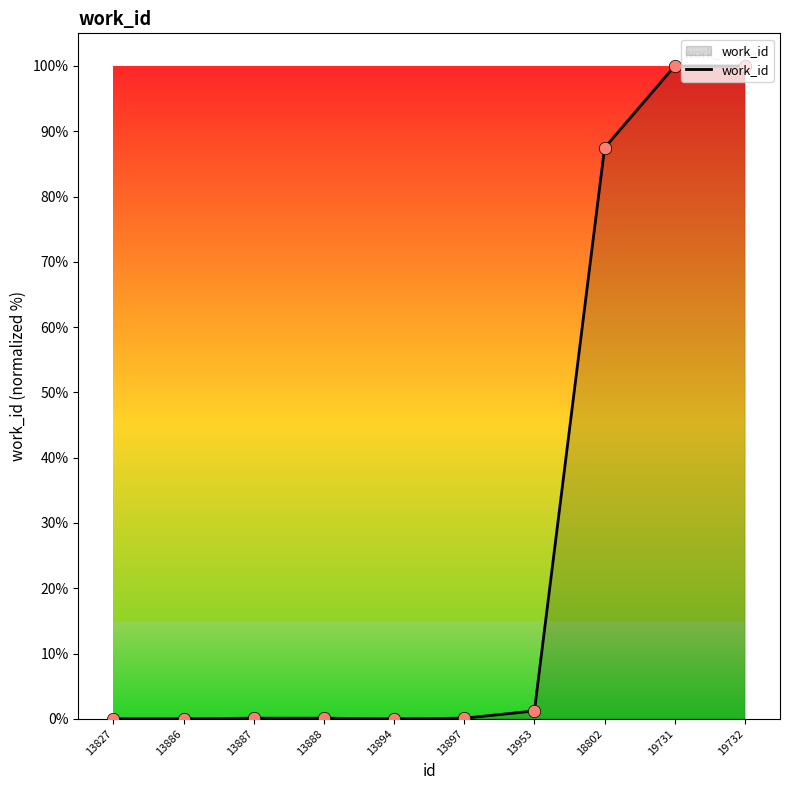

What is the change in value from 13888 to 19731?

+99.9